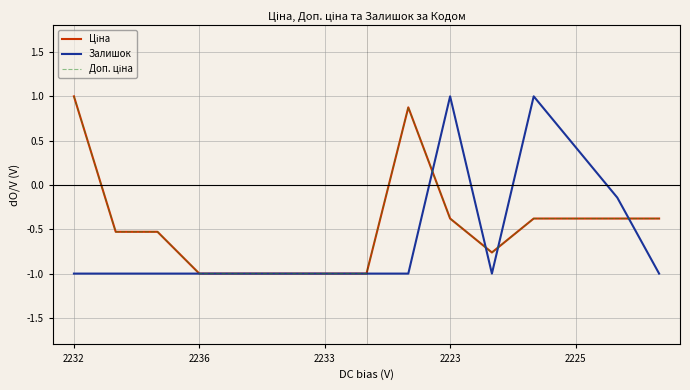

Does the chart have visible grid lines?

Yes